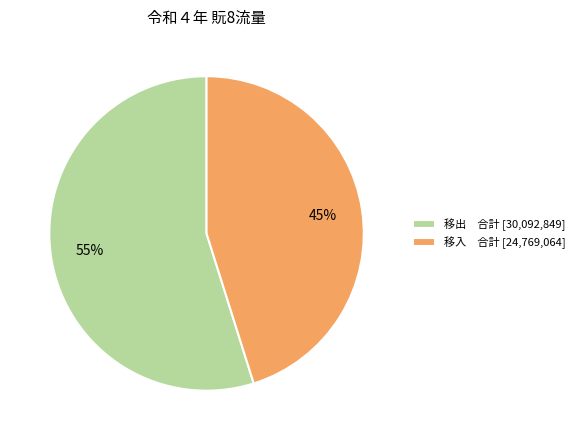

Is it true that 移出 合計 [30,092,849] is 55% of the pie?

True